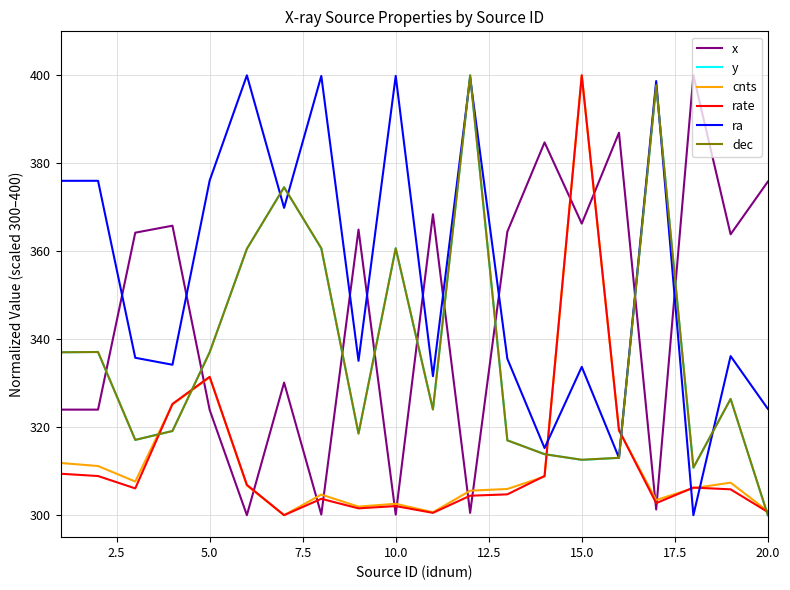

True or false: rate and dec intersect in this chart.

True